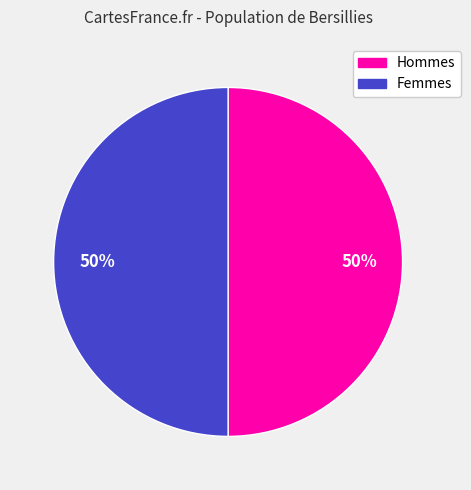

To the nearest percent, what is the average slice percentage?

50%